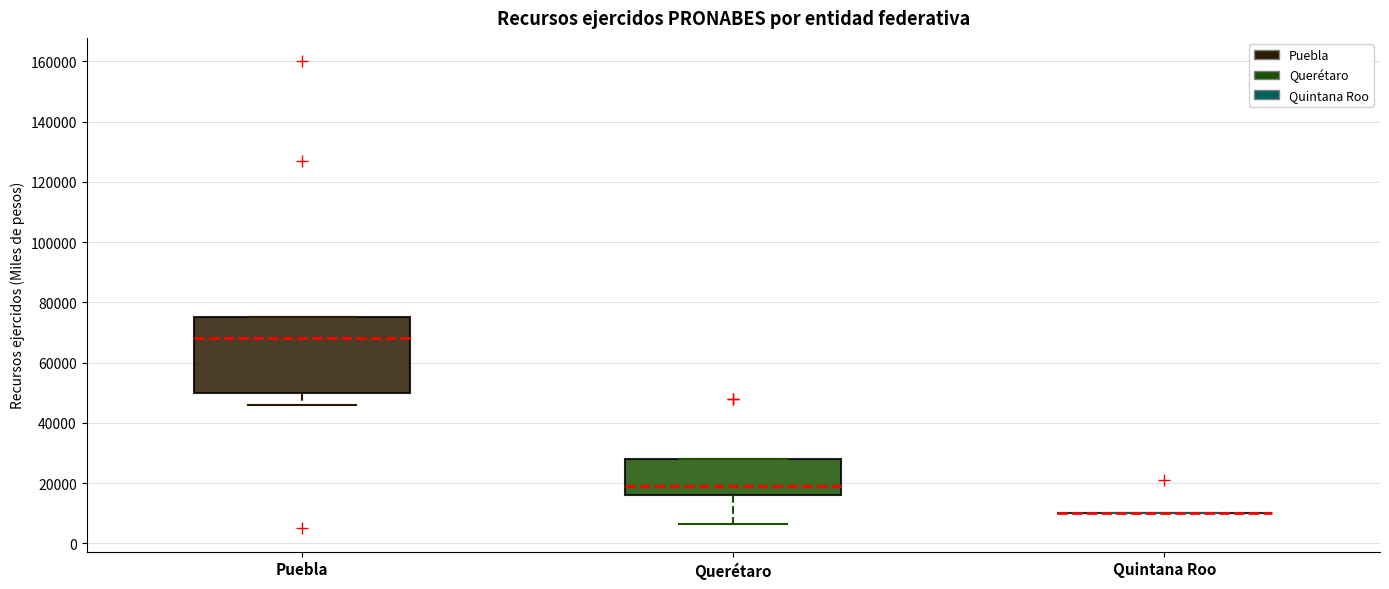

Reading left to right, read every box against the y-axis: the position of its median line, the range the box covers, and the ends of its whiskers. The values are not printed on the chart, so give them approximately, as read against the axis.

Puebla: median 68000, box 50000 to 76000, whiskers 46000 to 76000
Querétaro: median 20000, box 16000 to 28000, whiskers 6000 to 28000
Quintana Roo: box collapsed to a line at 10000, whiskers 10000 to 10000